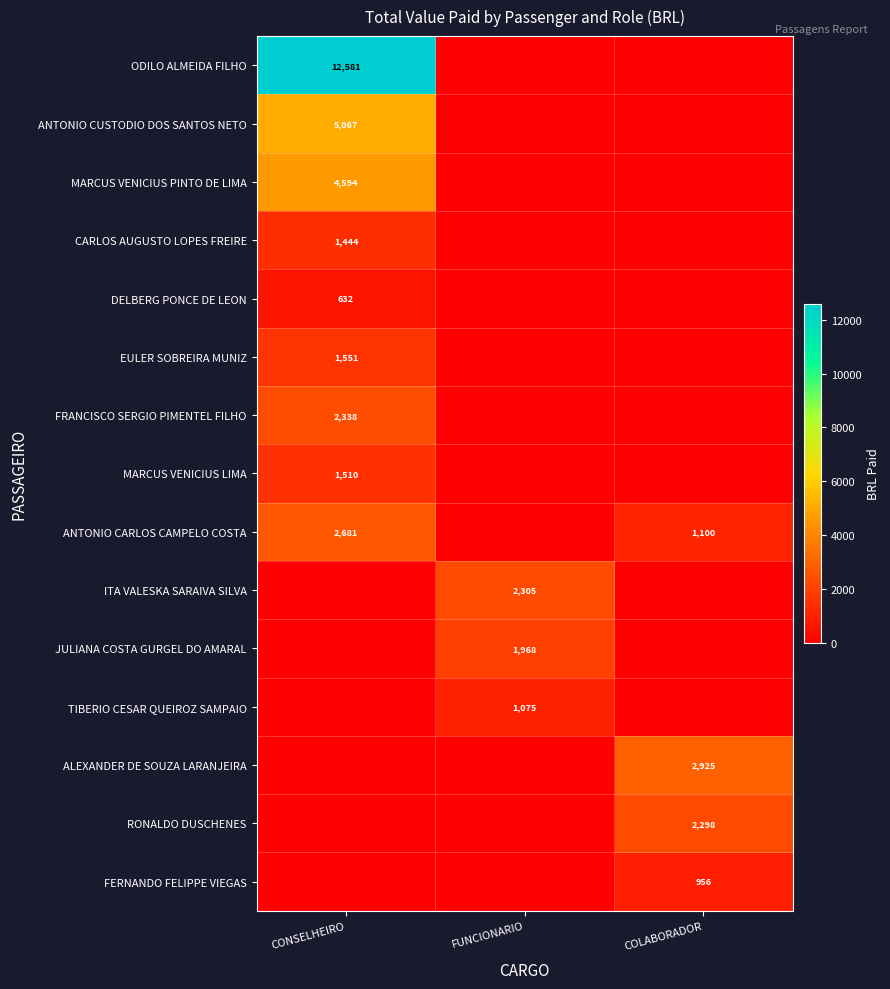

The value of MARCUS VENICIUS LIMA at CONSELHEIRO is 1510. True or false?

True